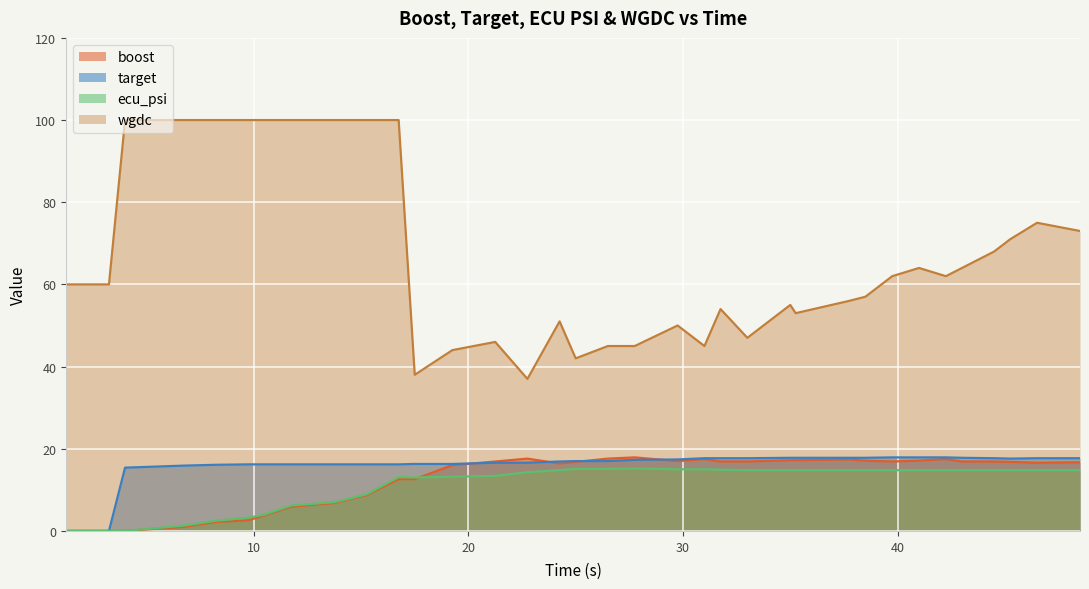

List the series in order of their peak value, highest first.

wgdc, boost, target, ecu_psi